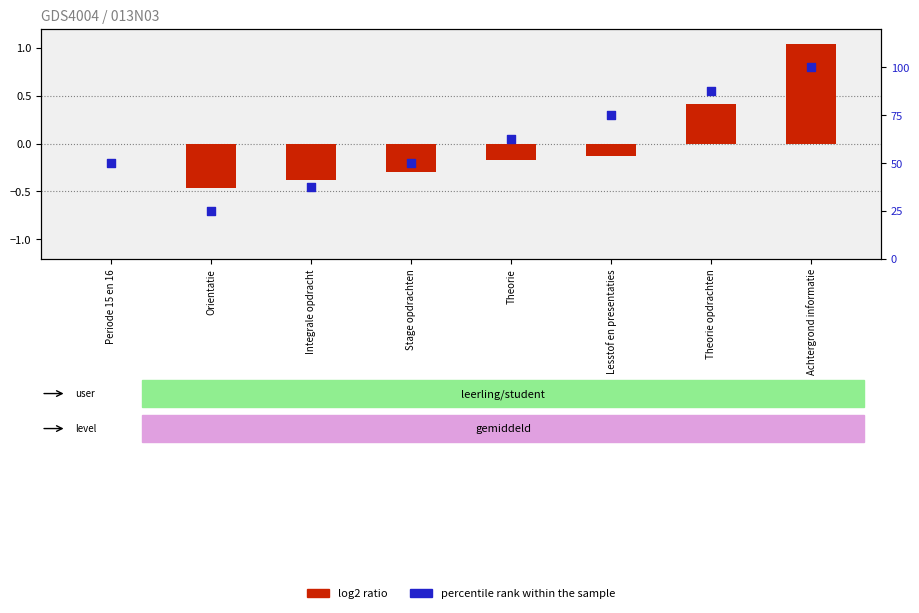

Between Theorie opdrachten and Orientatie, which is larger?

Theorie opdrachten